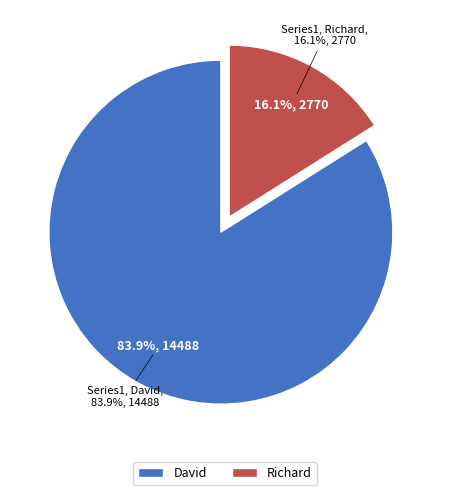

Which slice represents more than half of the pie?

David